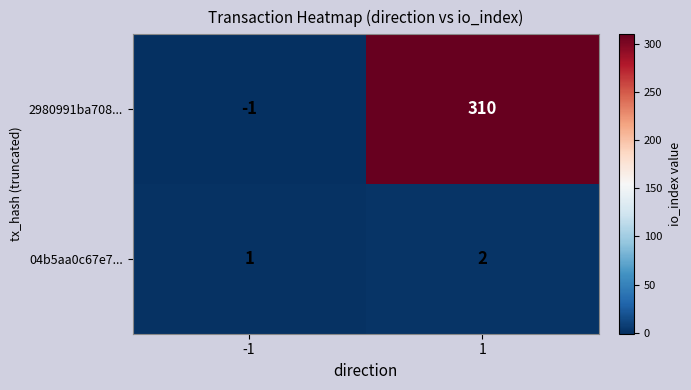

What is the difference between the highest and lowest values at 1?

308